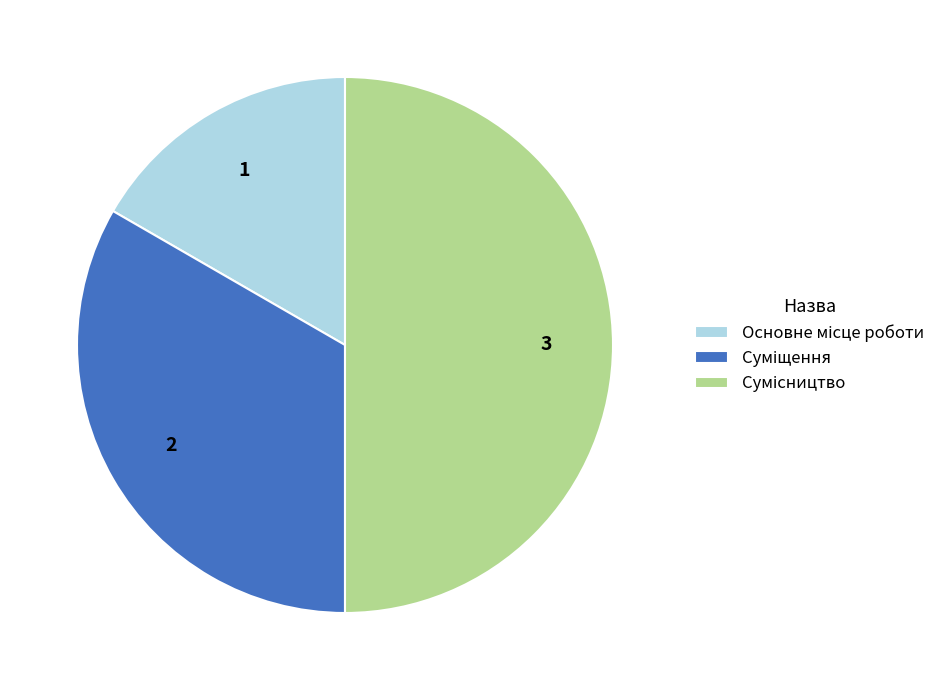

How many segments does this pie chart have?

3